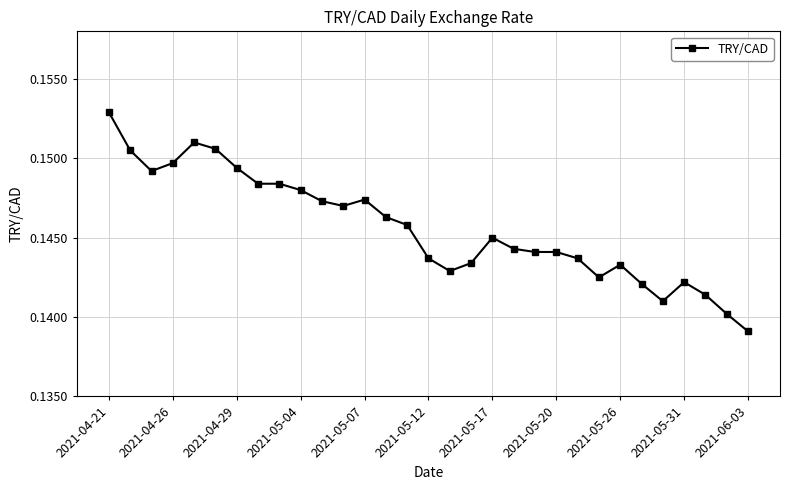

True or false: the data has more than 2 interior local peaks.

True